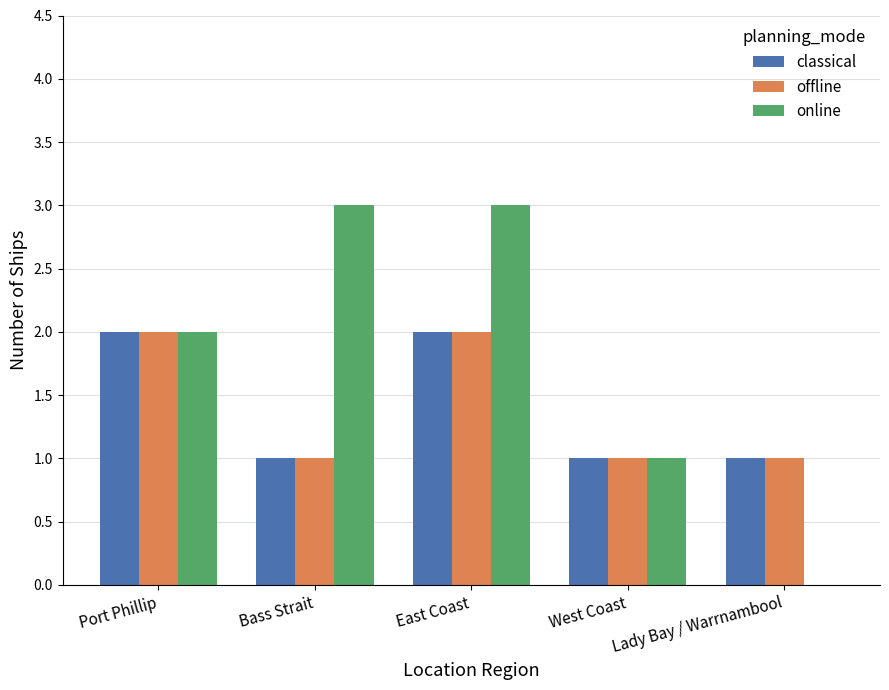

What is the sum of all online values?

9